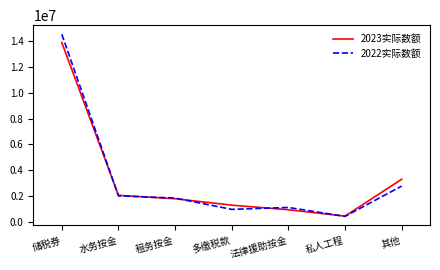

Is the value of 2023实际数额 at 租务按金 greater than the value of 2022实际数额 at 其他?

No